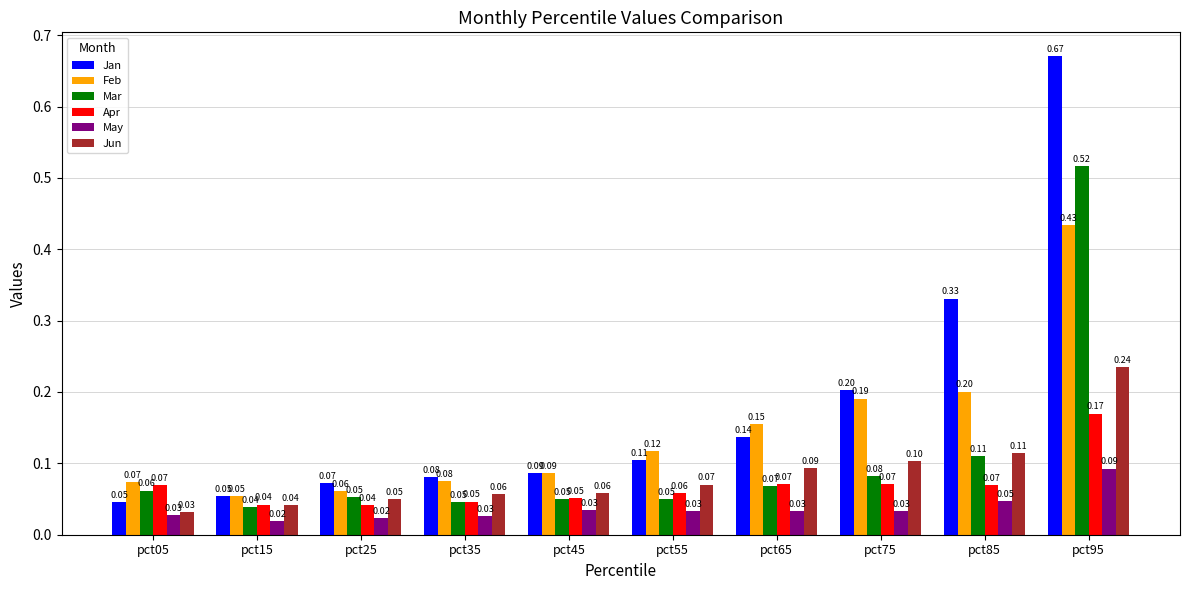

Which series has the widest spread of values?

Jan